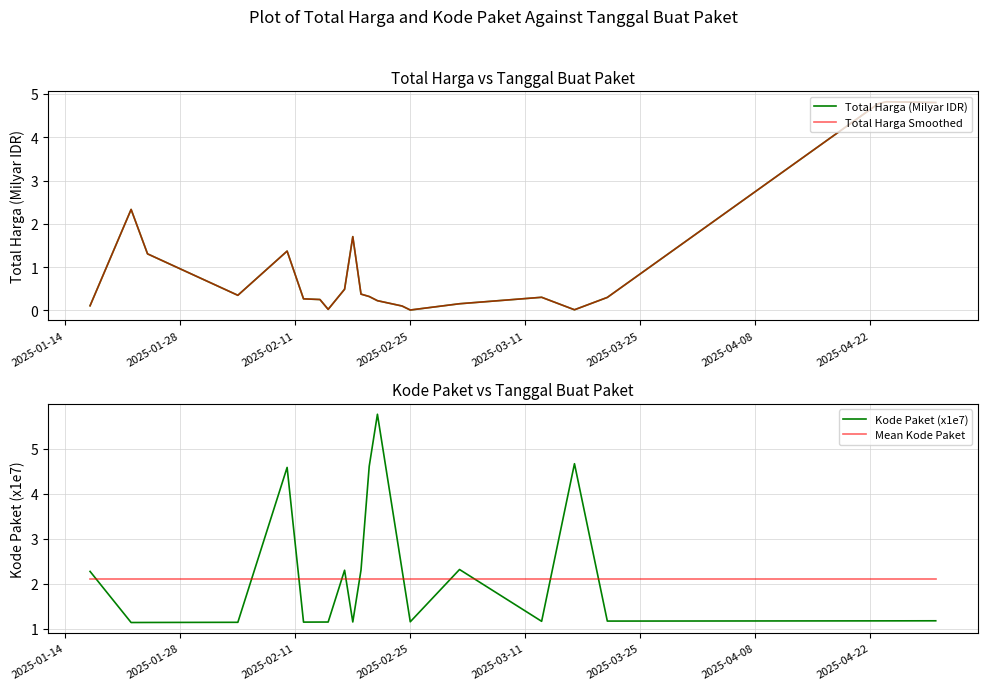

What is the maximum value for Kode Paket (x1e7)?

5.8